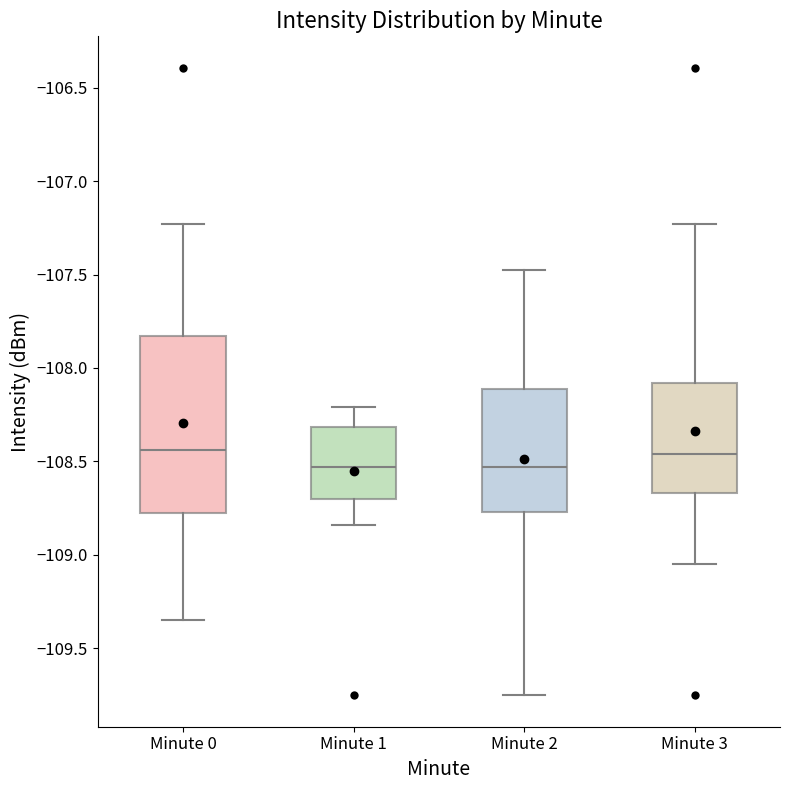

Reading left to right, read every box against the y-axis: the position of its median line, the range the box covers, and the ends of its whiskers. The values are not printed on the chart, so give them approximately, as read against the axis.

Minute 0: median -108.45, box -108.80 to -107.85, whiskers -109.35 to -107.25
Minute 1: median -108.55, box -108.70 to -108.30, whiskers -108.85 to -108.20
Minute 2: median -108.55, box -108.75 to -108.10, whiskers -109.75 to -107.50
Minute 3: median -108.45, box -108.65 to -108.10, whiskers -109.05 to -107.25